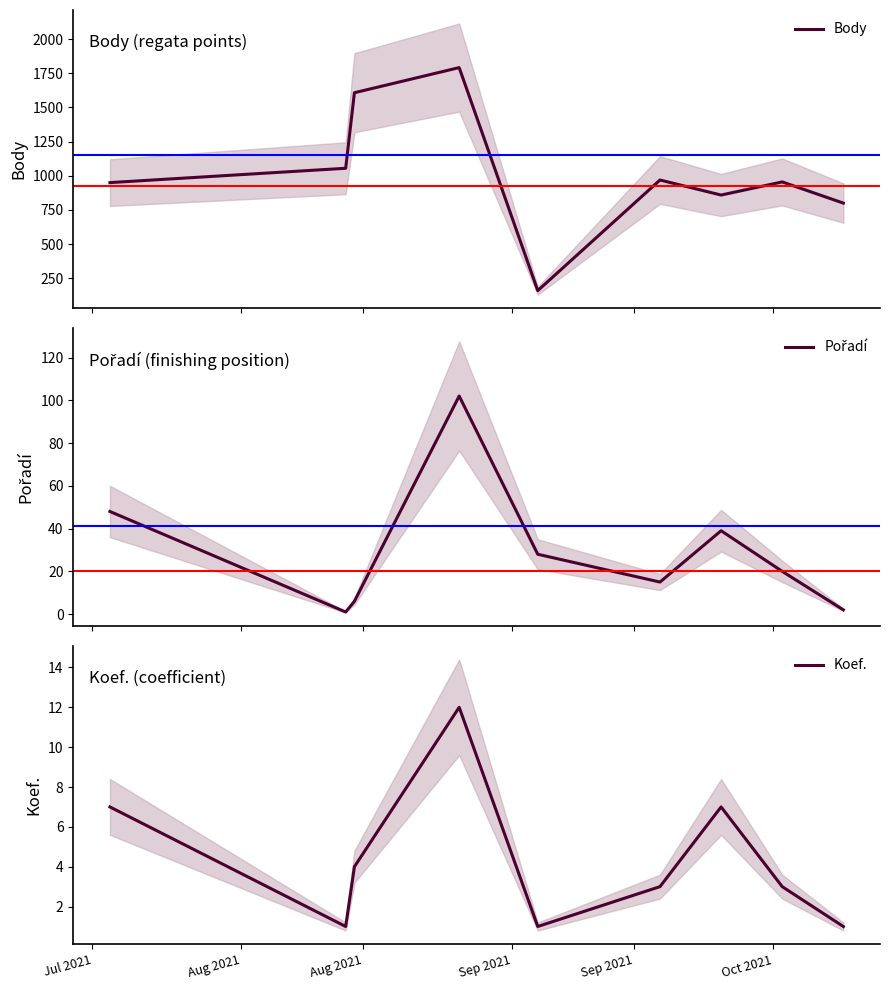

How many categories are shown in the chart?

9